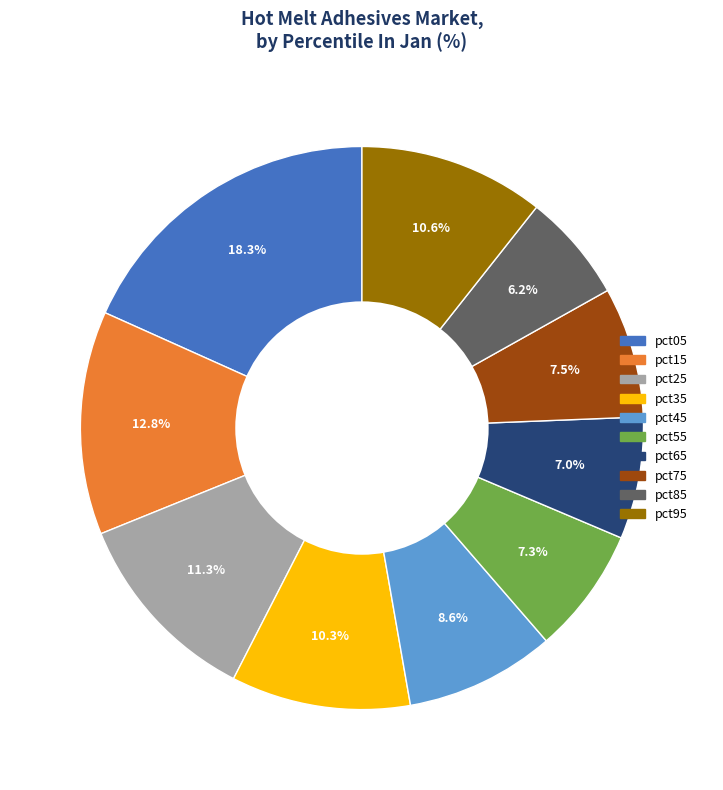

How much of the chart is everything except pct55?

92.7%